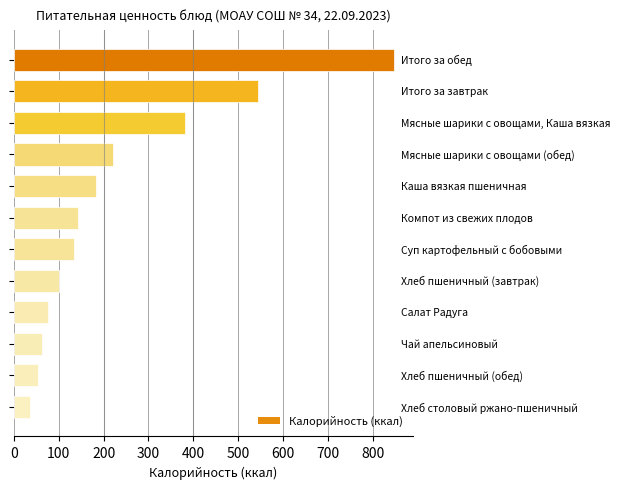

What is the smallest value displayed?

36.2